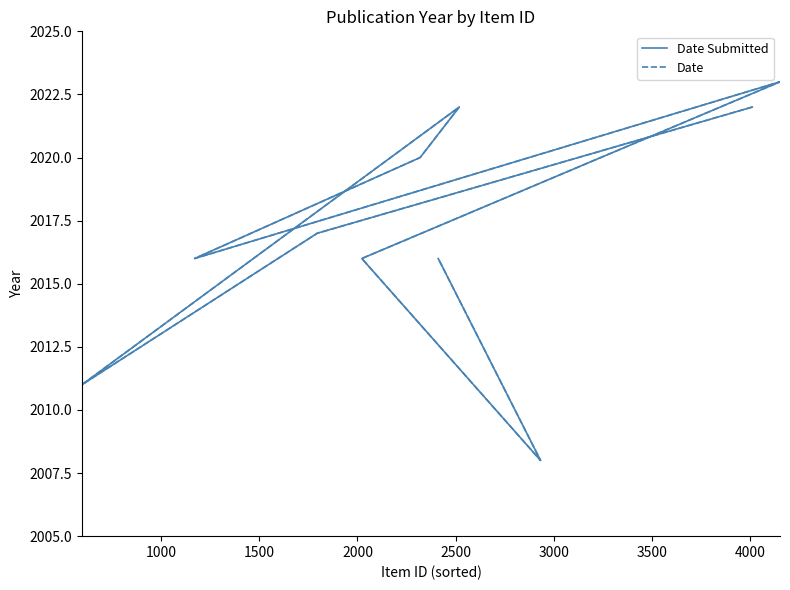

What is the average value of the Date series?

2017